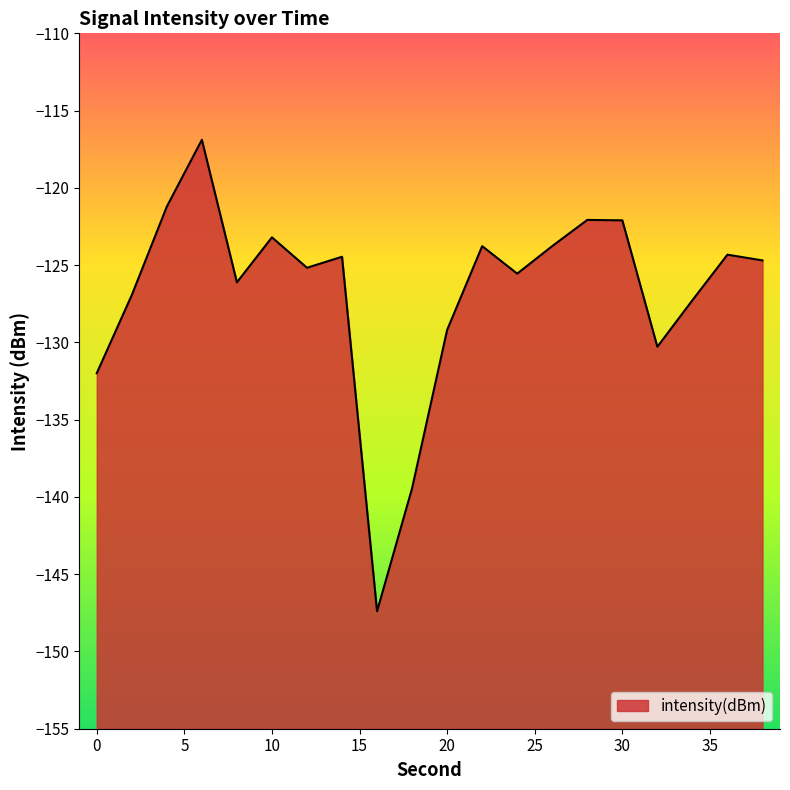

How many data points are above -124?

7